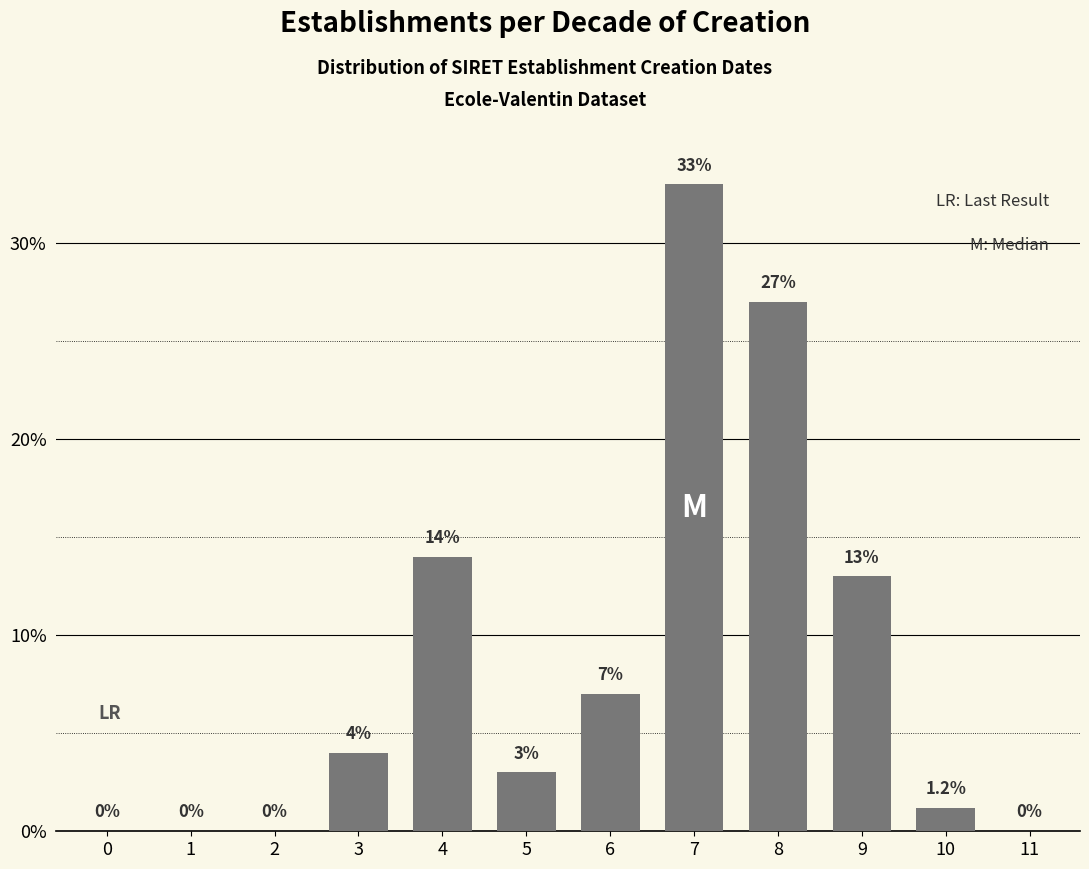

Reading right to left, what are all the values shown in this chart?

11=0.0	10=1.2	9=13.0	8=27.0	7=33.0	6=7.0	5=3.0	4=14.0	3=4.0	2=0.0	1=0.0	0=0.0